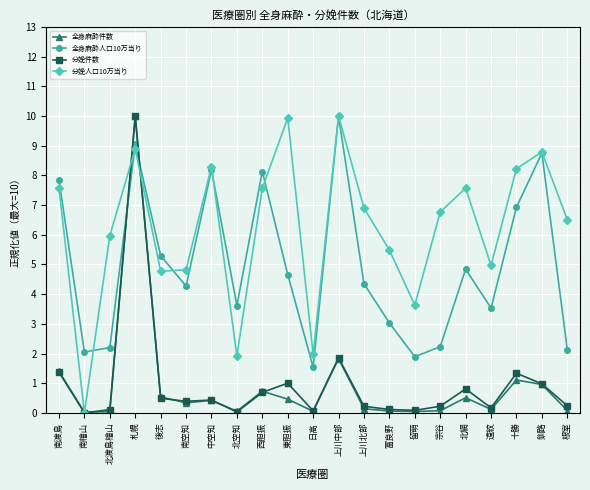

Which series changed the most between 南檜山 and 根室?

分娩人口10万当り